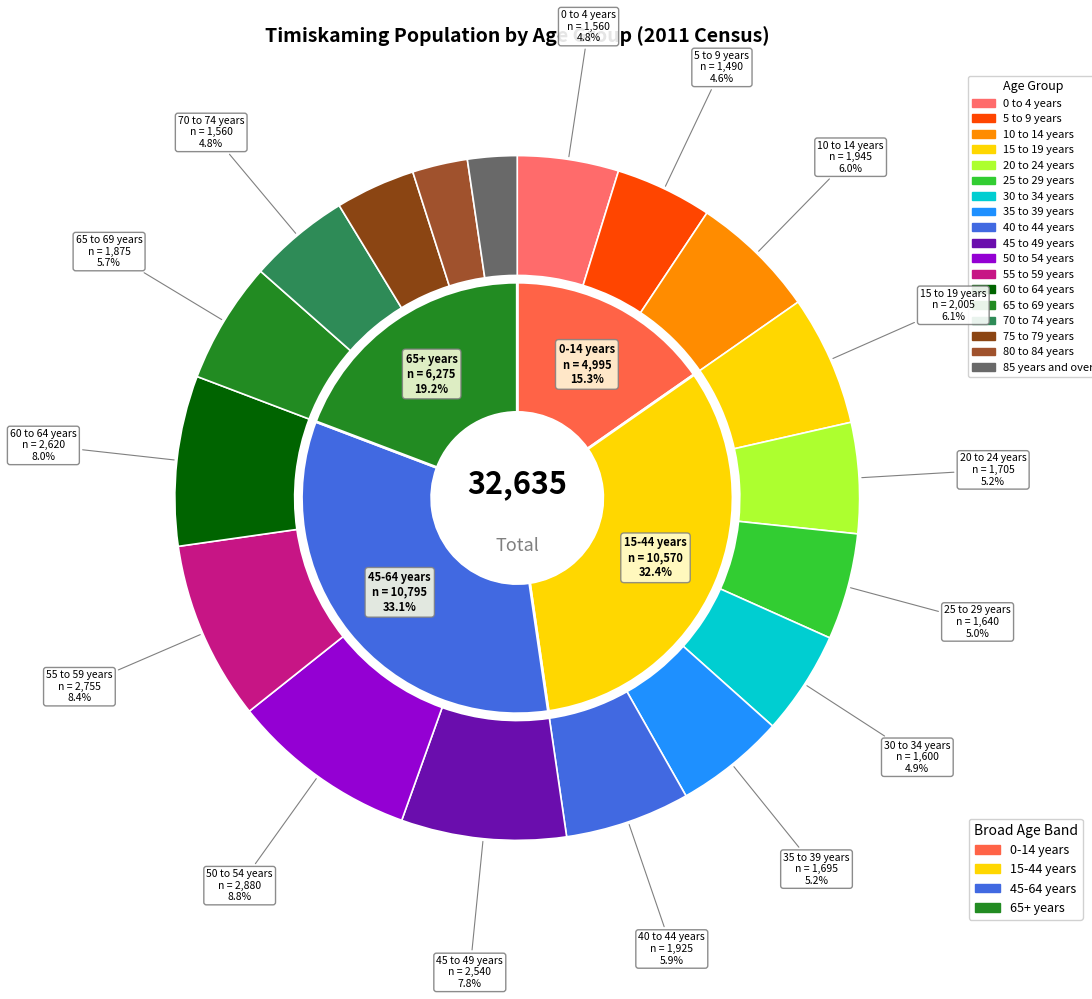

How many segments does this pie chart have?

18